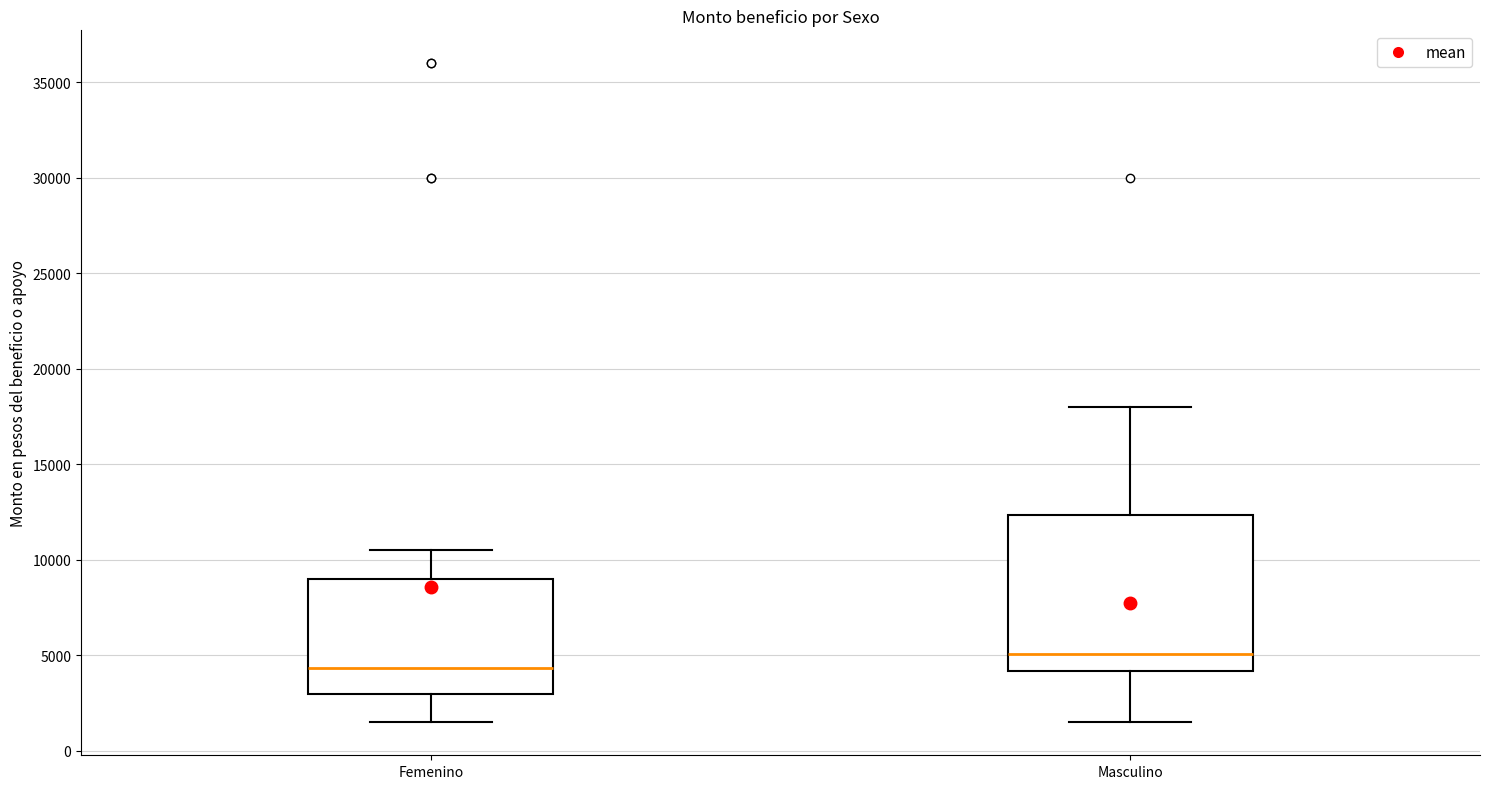

Where does the median line of the box for Femenino sit on the y-axis? The values are not printed on the chart, so give them approximately, as read against the axis.

4500